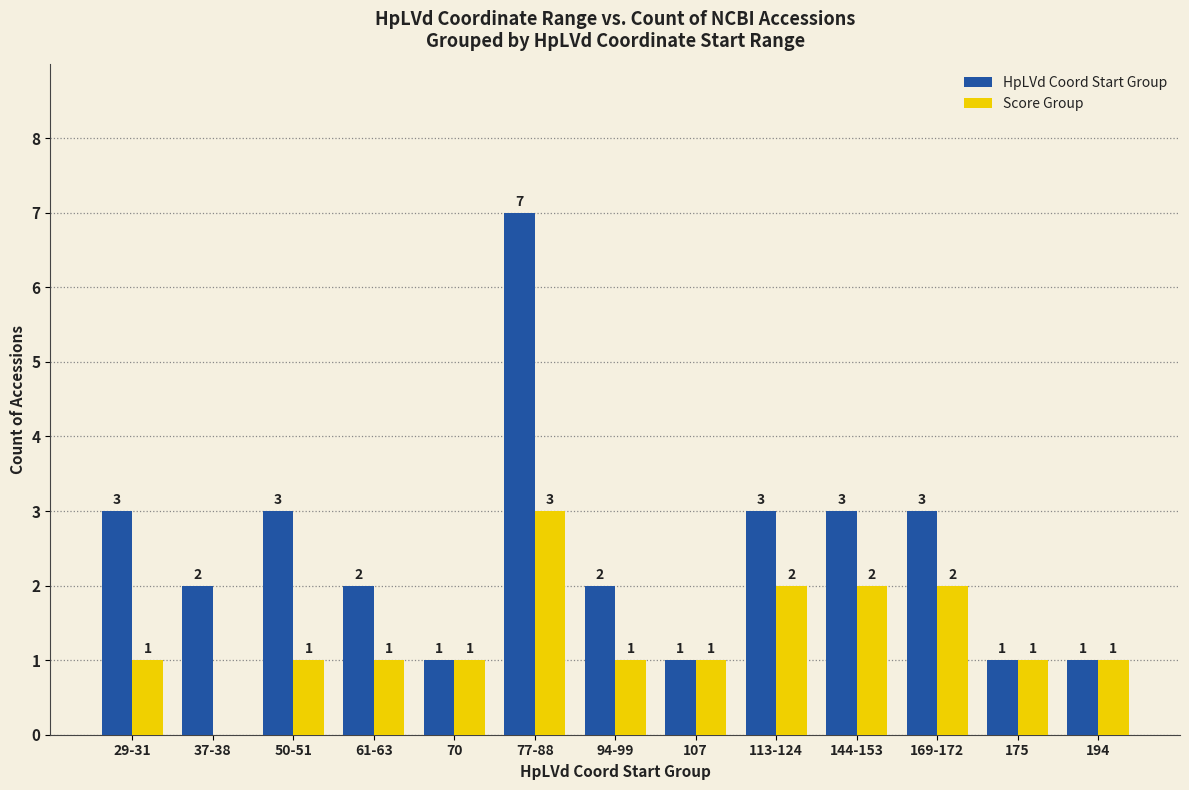

Which category has the highest value in the HpLVd Coord Start Group series?

77-88